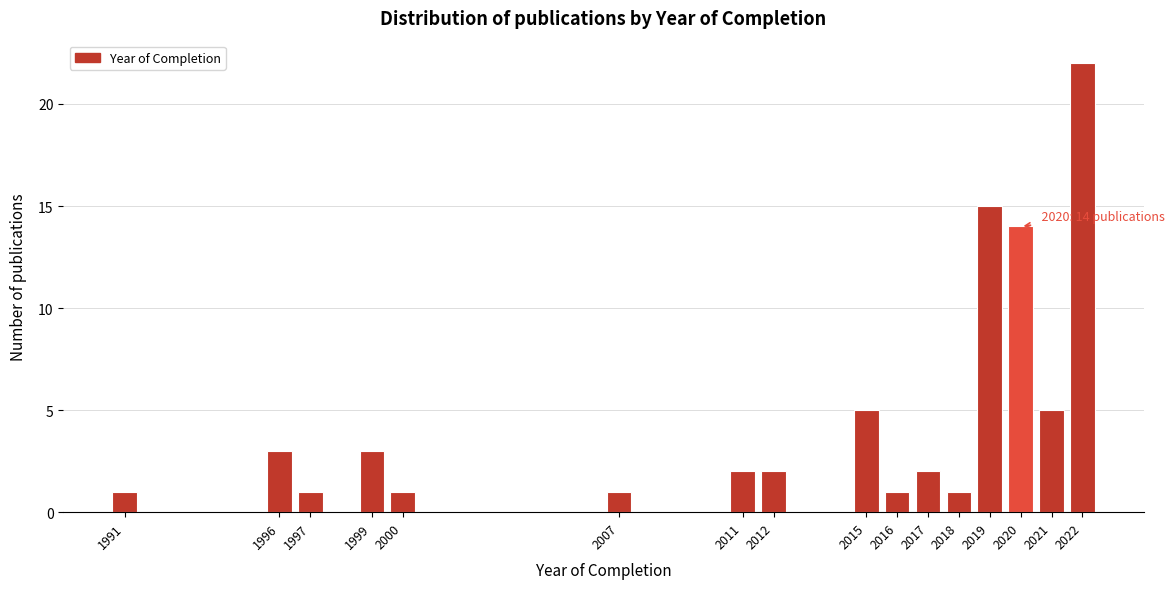

Reading right to left, transcribe all the data shown in this chart.

22	5	14	15	1	2	1	5	2	2	1	1	3	1	3	1